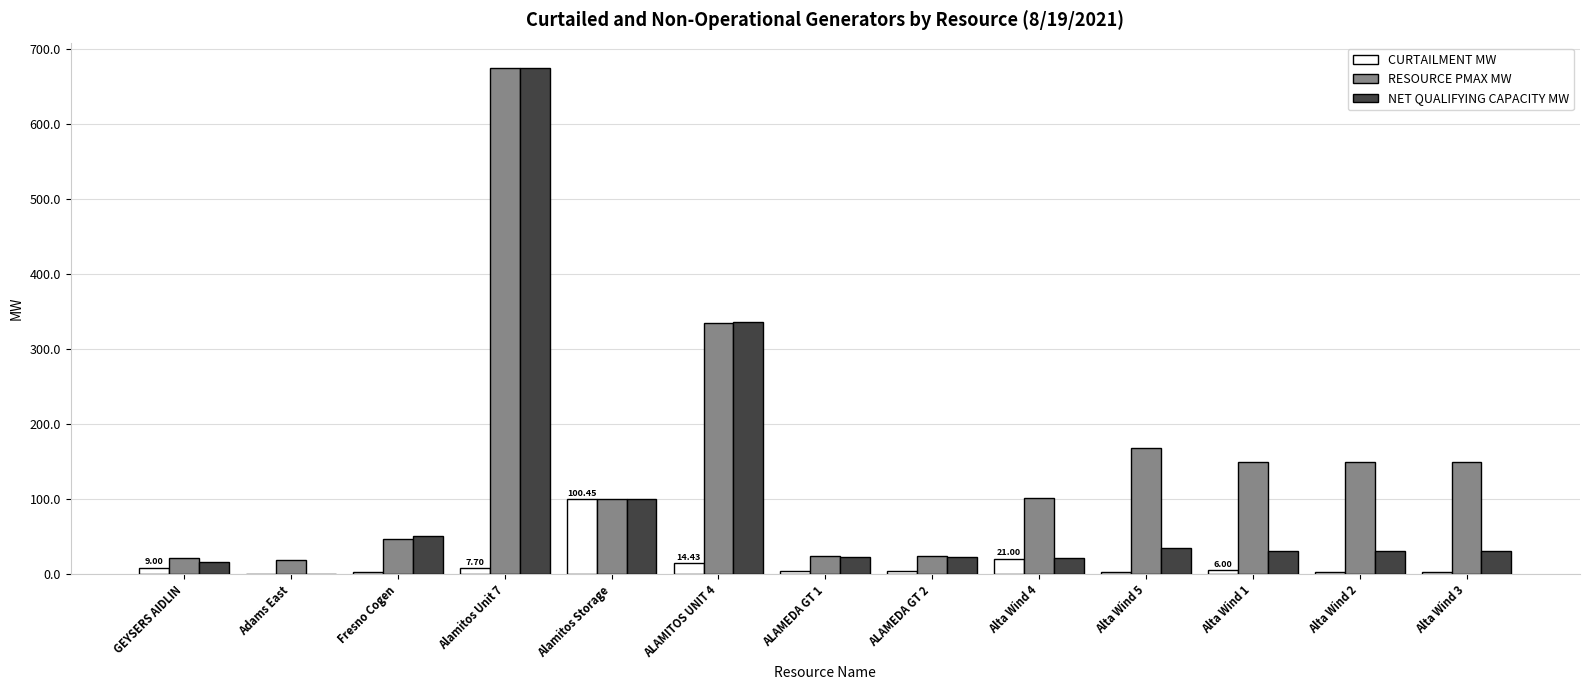

What is the sum of all CURTAILMENT MW values?

179.0